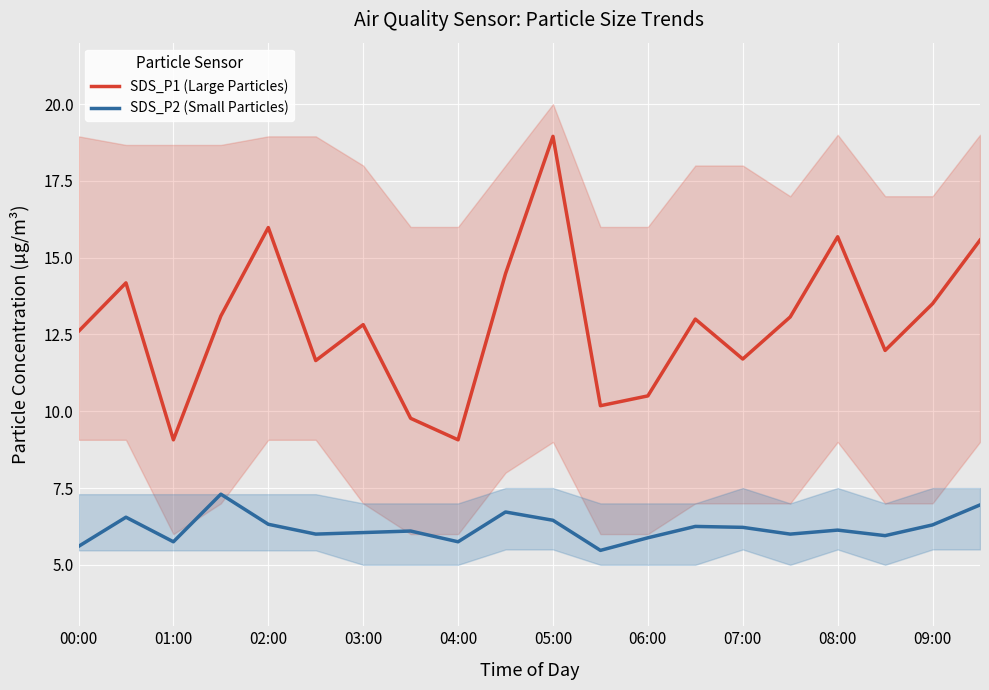

True or false: SDS_P2 (Small Particles) and SDS_P1 (Large Particles) cross at least once.

False